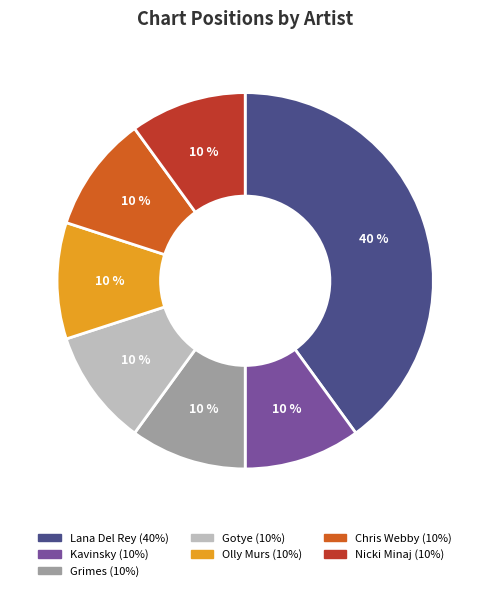

How many slices are in this pie chart?

7